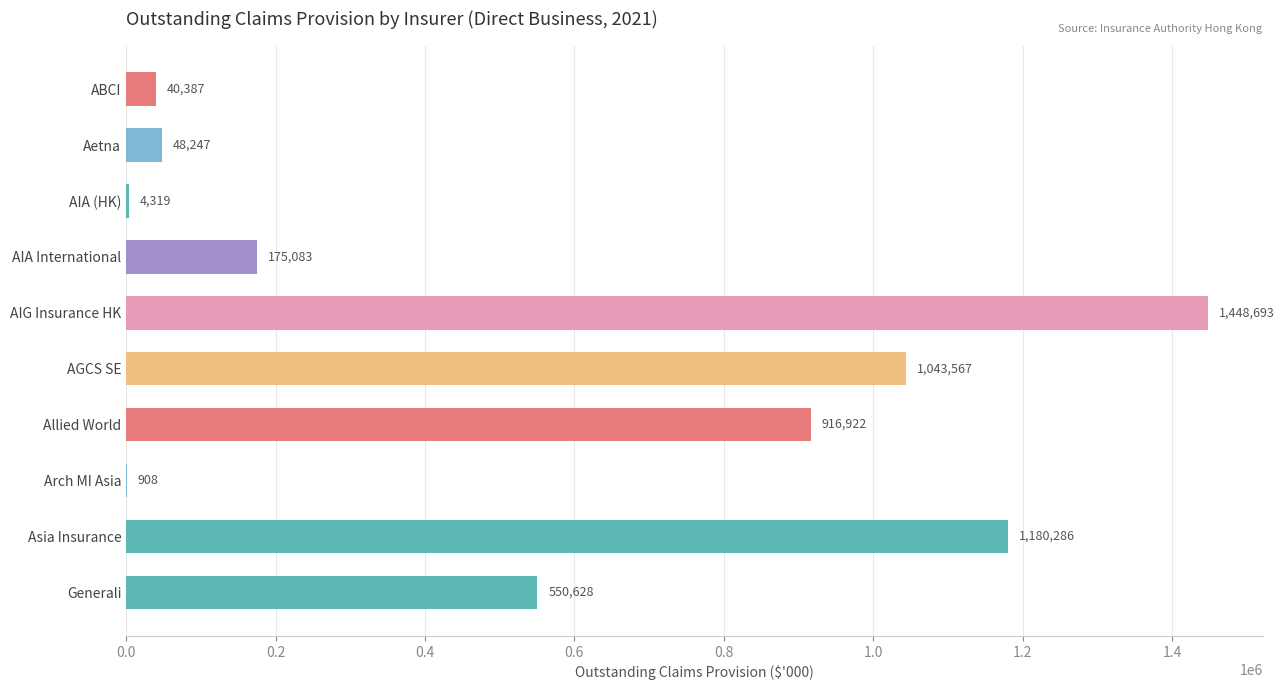

Read the value at Arch MI Asia.

908